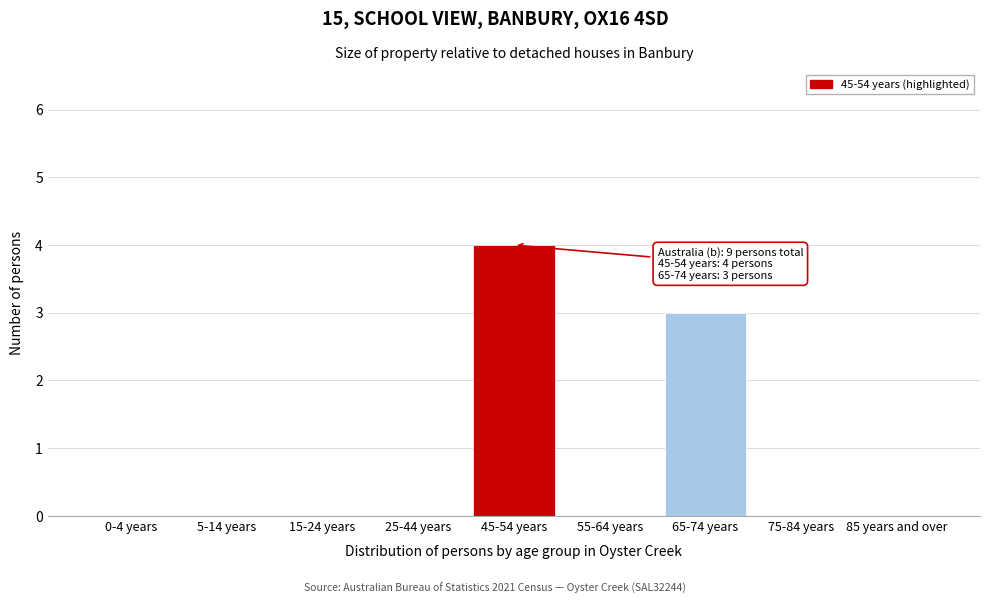

Reading right to left, what are all the values shown in this chart?

85 years and over=0	75-84 years=0	65-74 years=3	55-64 years=0	45-54 years=4	25-44 years=0	15-24 years=0	5-14 years=0	0-4 years=0